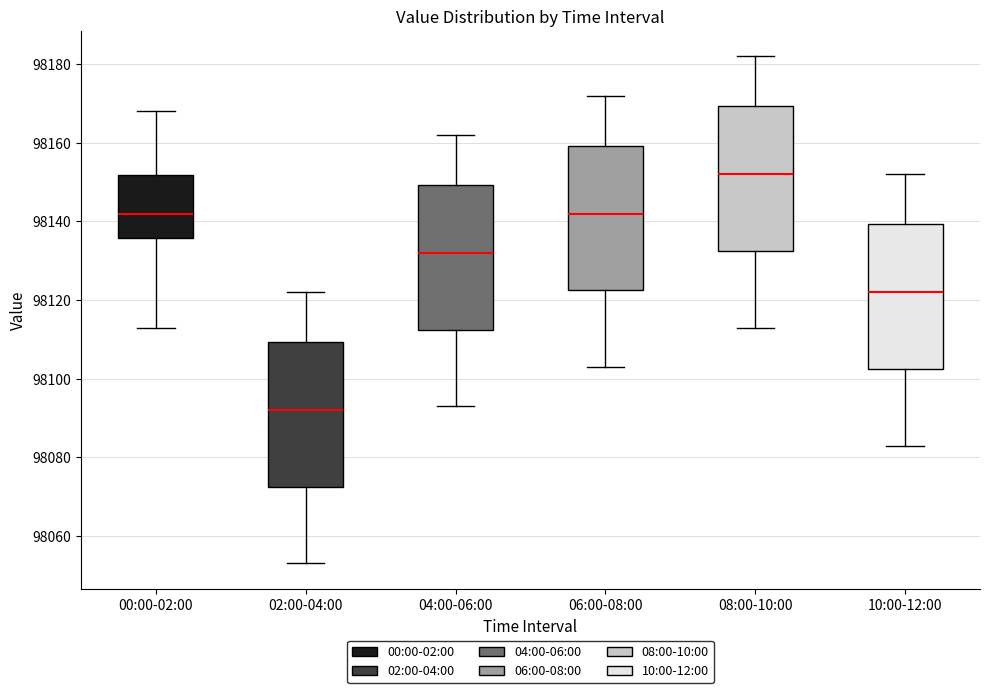

Reading left to right, read every box against the y-axis: the position of its median line, the range the box covers, and the ends of its whiskers. The values are not printed on the chart, so give them approximately, as read against the axis.

00:00-02:00: median 98142, box 98136 to 98152, whiskers 98114 to 98168
02:00-04:00: median 98092, box 98072 to 98110, whiskers 98054 to 98122
04:00-06:00: median 98132, box 98112 to 98150, whiskers 98094 to 98162
06:00-08:00: median 98142, box 98122 to 98160, whiskers 98104 to 98172
08:00-10:00: median 98152, box 98132 to 98170, whiskers 98114 to 98182
10:00-12:00: median 98122, box 98102 to 98140, whiskers 98084 to 98152